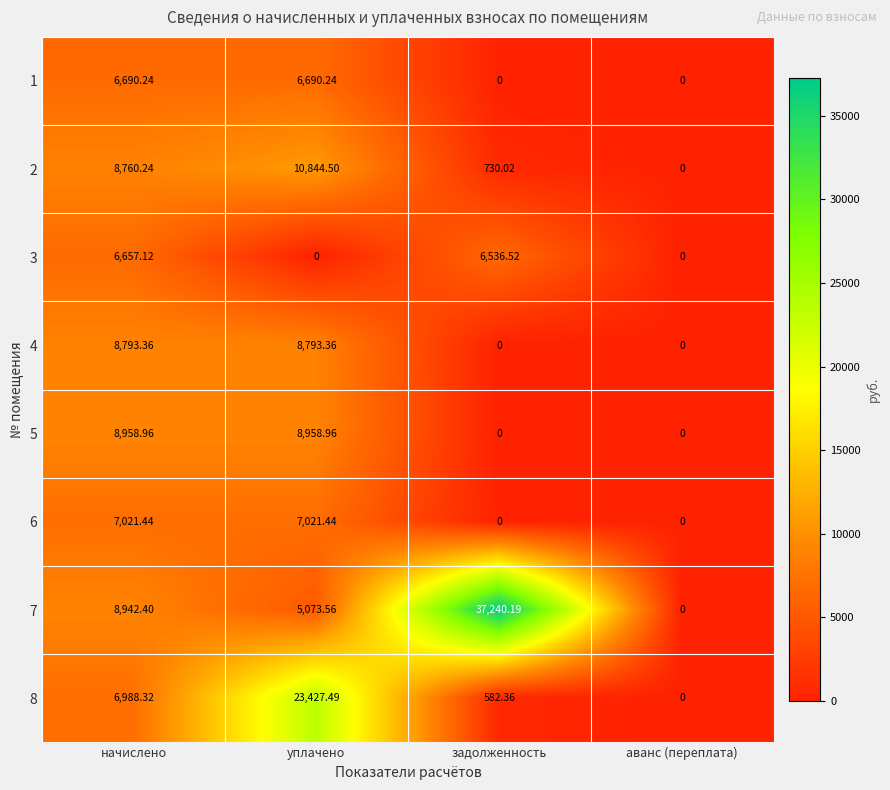

Where is 8 nearest to the value 11713?

начислено